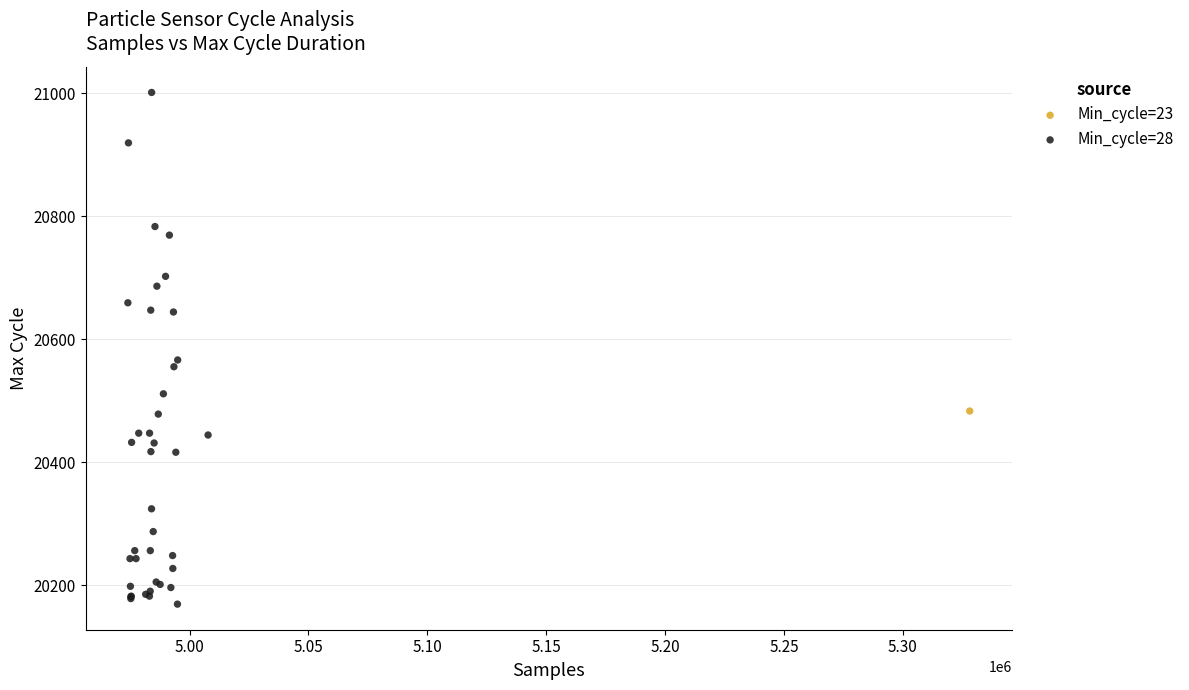

What are all the series names shown in the legend?

Min_cycle=23, Min_cycle=28